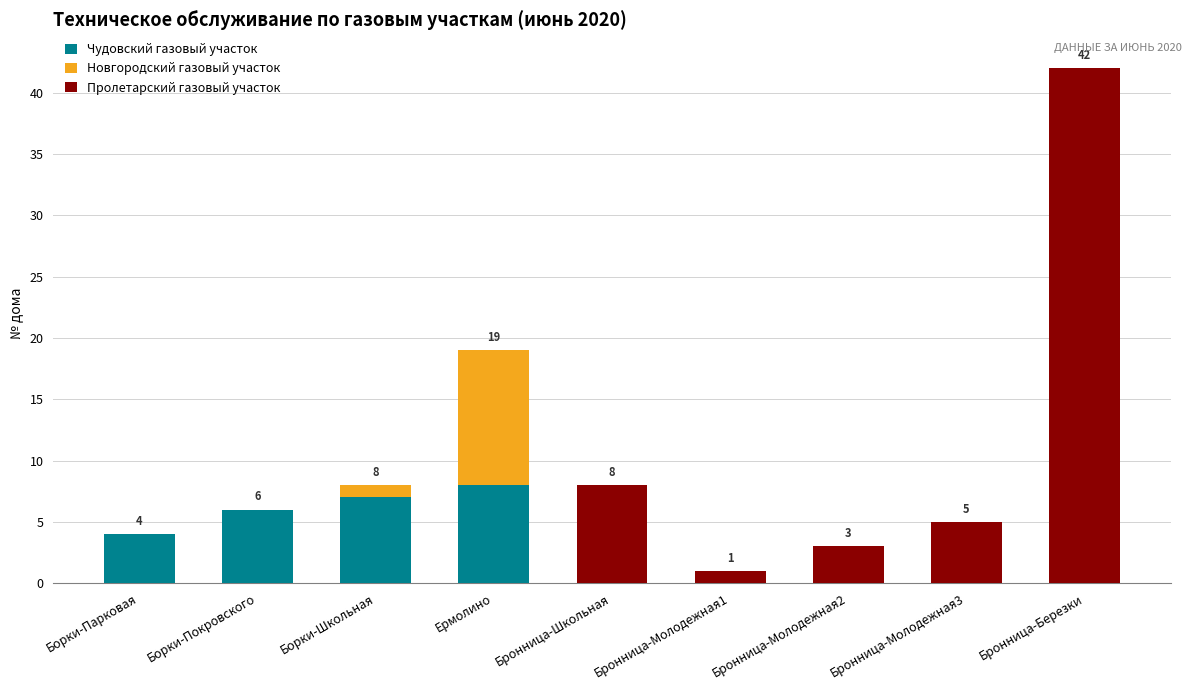

True or false: Чудовский газовый участок has a value of -4 at Бронница-Школьная.

False